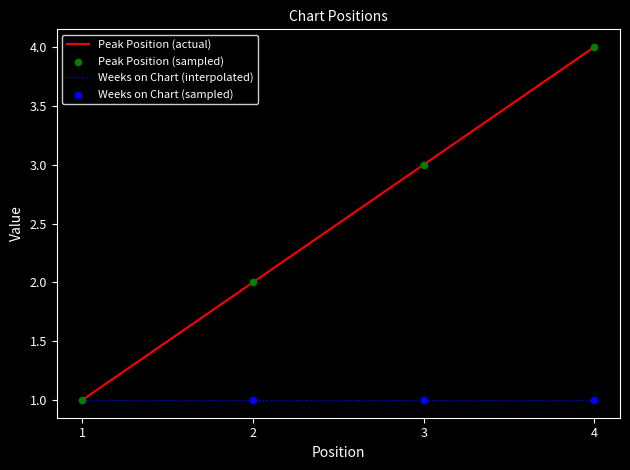

At which category is the sum across all series the highest?

4